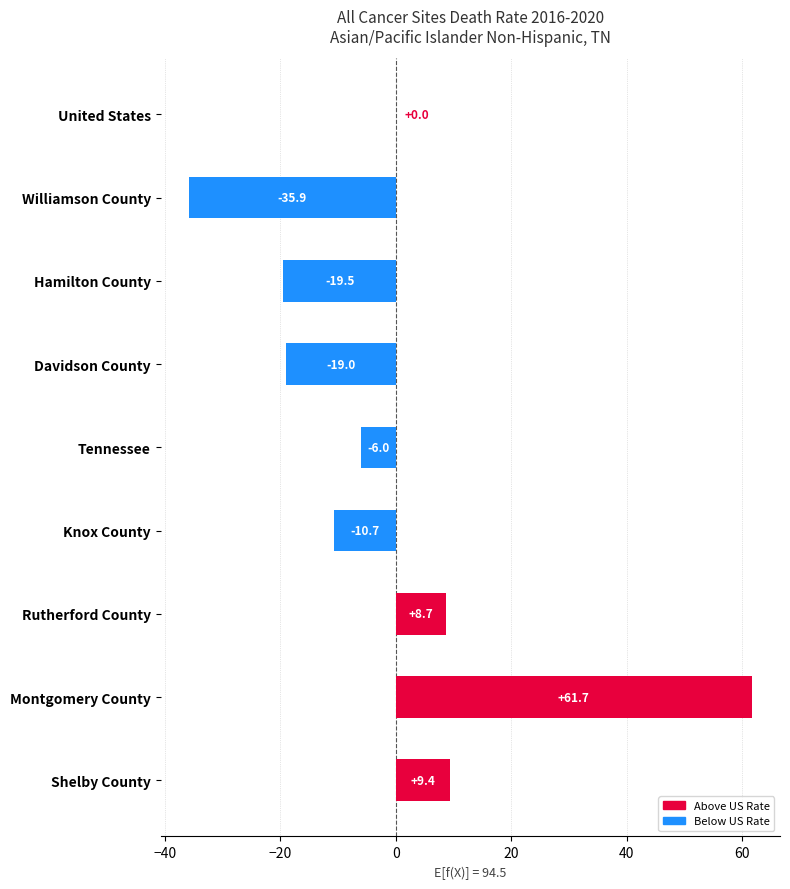

Which label corresponds to the largest value in the chart?

Montgomery County